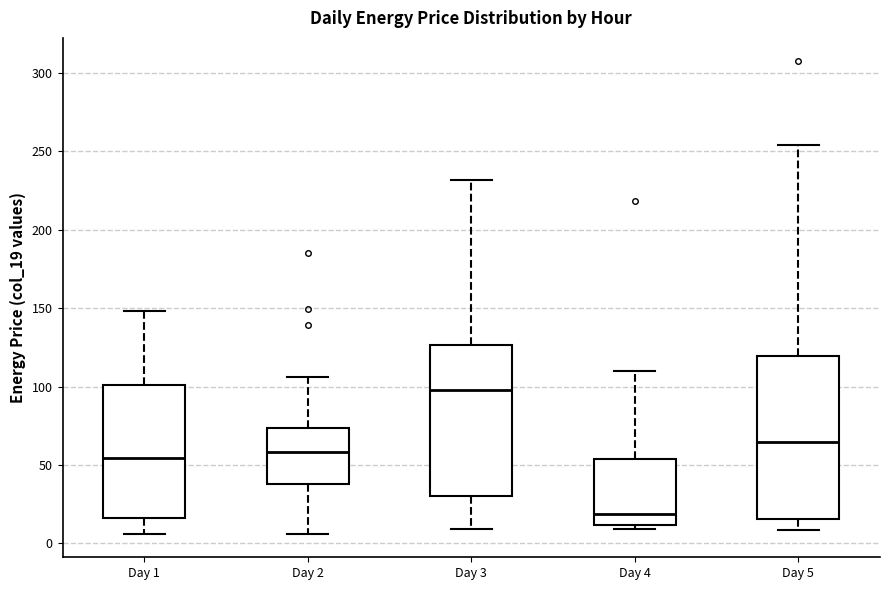

Where does the lower whisker of the box for Day 3 end on the y-axis? The values are not printed on the chart, so give them approximately, as read against the axis.

10